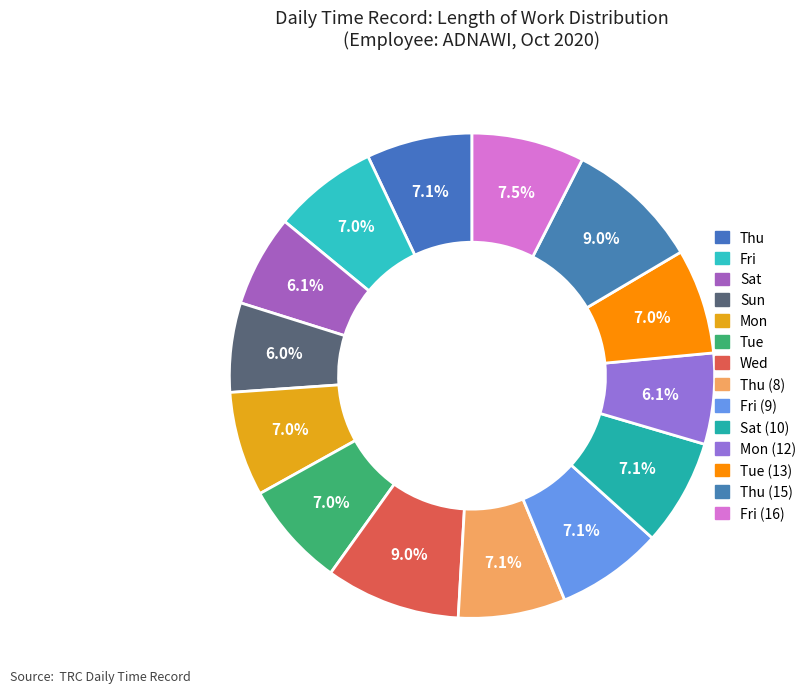

What is the smallest slice in the pie chart?

Sun